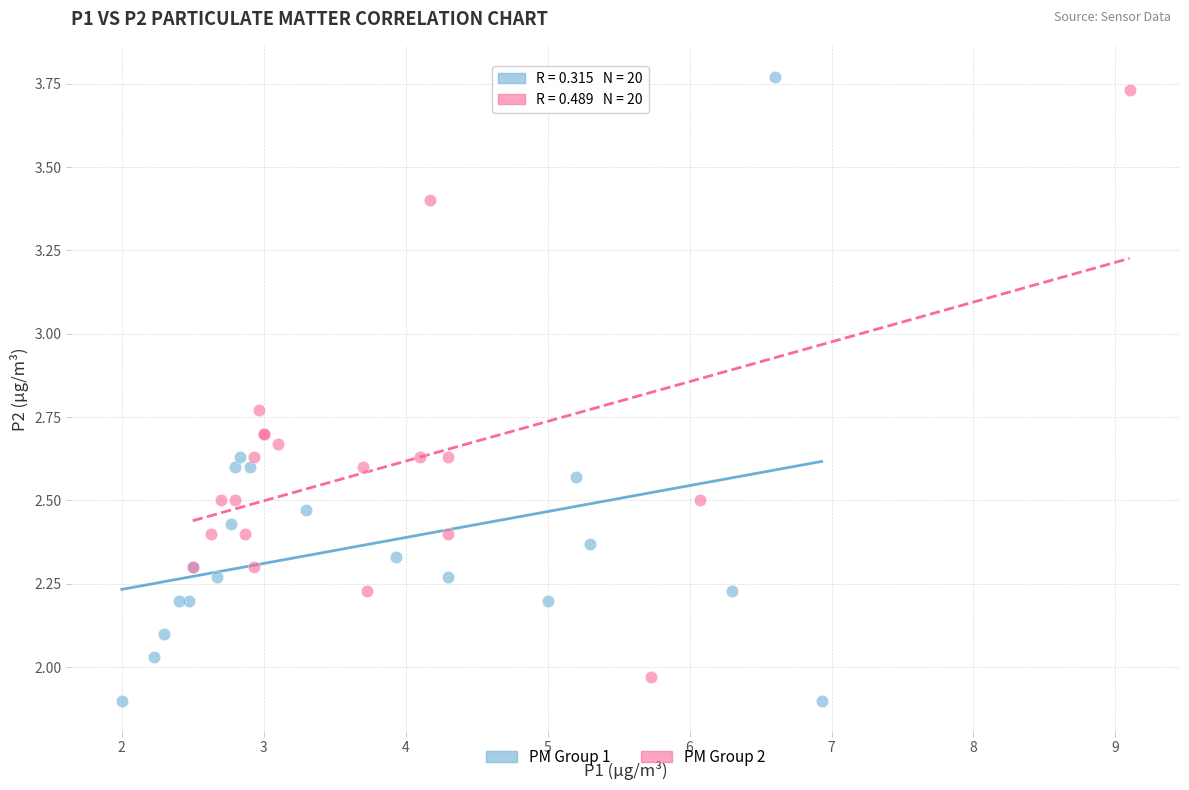

What are all the series names shown in the legend?

PM Group 1, PM Group 2